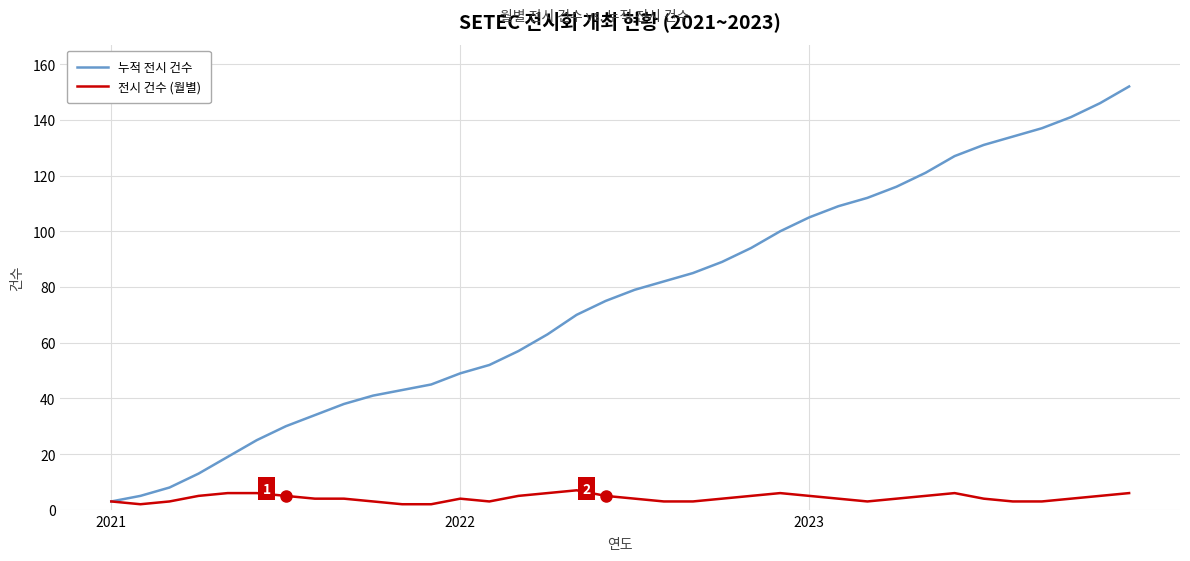

Which series has the largest range (max minus min)?

누적 전시 건수